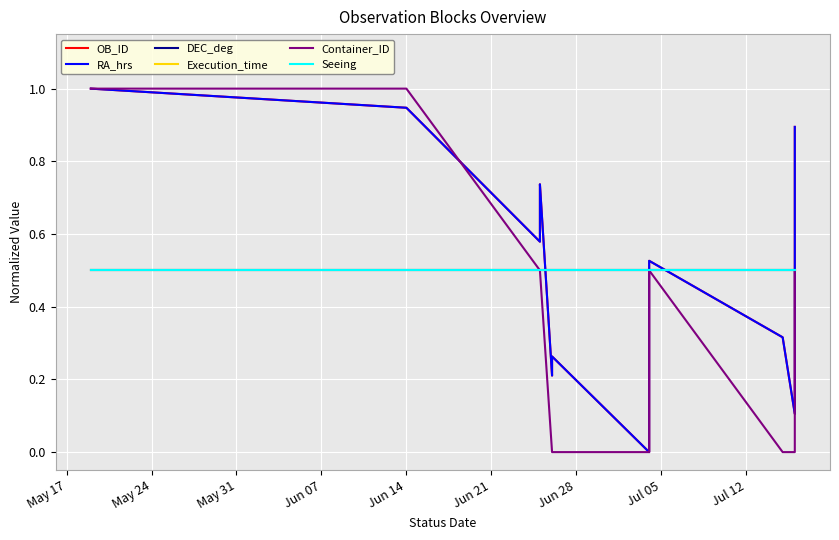

What are all the series names shown in the legend?

OB_ID, RA_hrs, DEC_deg, Execution_time, Container_ID, Seeing